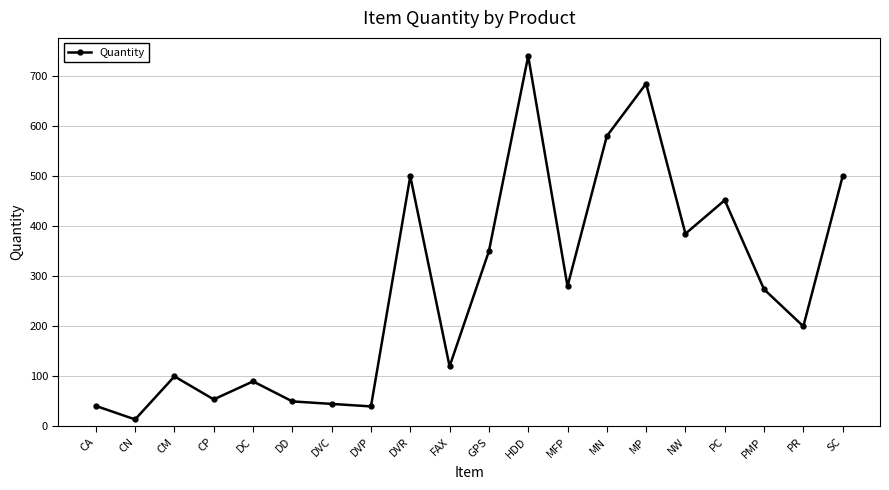

Which has a higher value, NW or MN?

MN